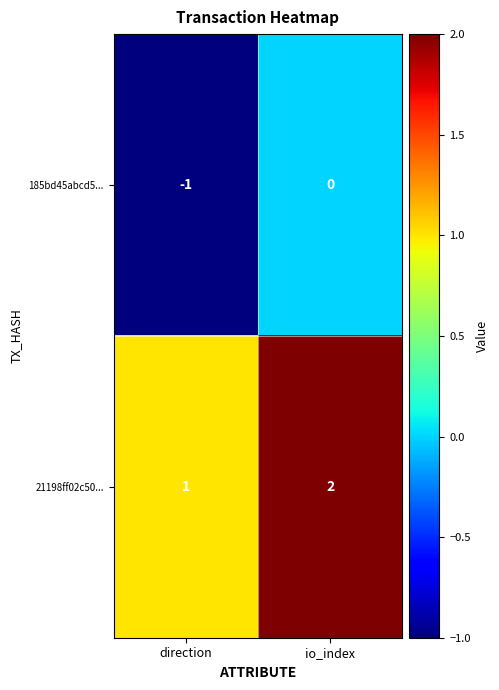

What is the difference between the highest and lowest values at io_index?

2